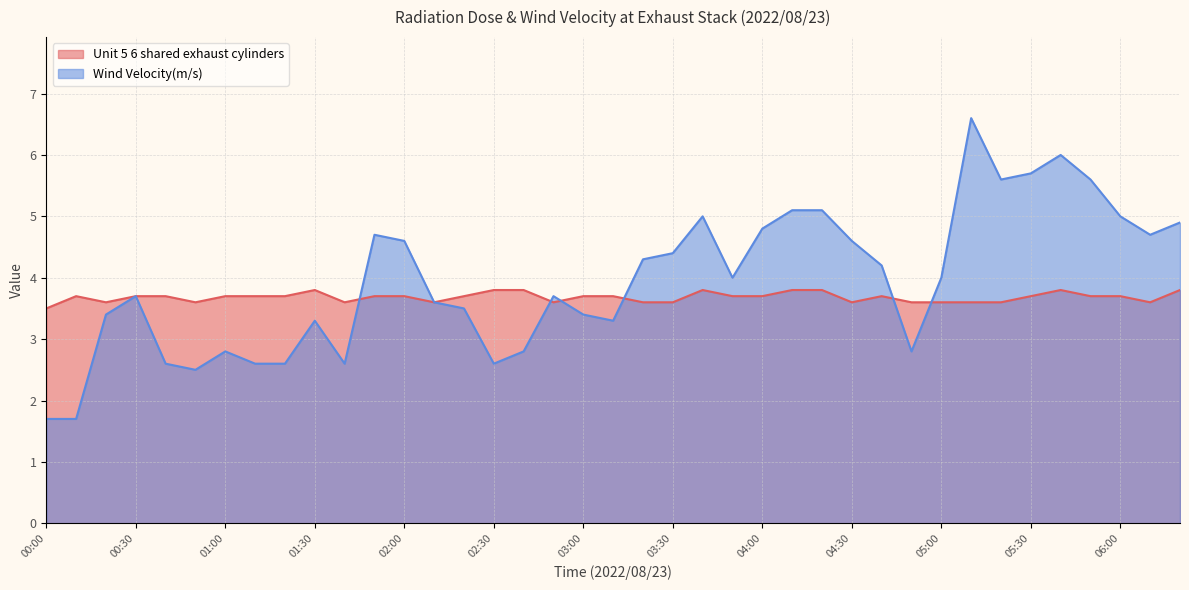

True or false: Wind Velocity(m/s) and Unit 5 6 shared exhaust cylinders cross at least once.

True